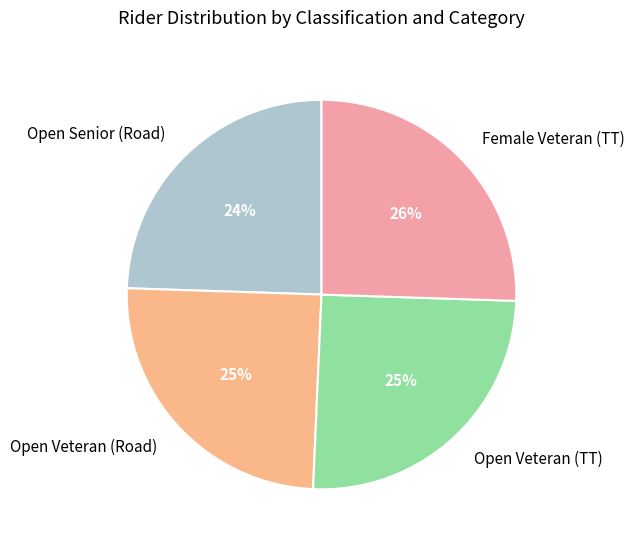

To the nearest percent, what percentage of the pie is Female Veteran (TT)?

26%